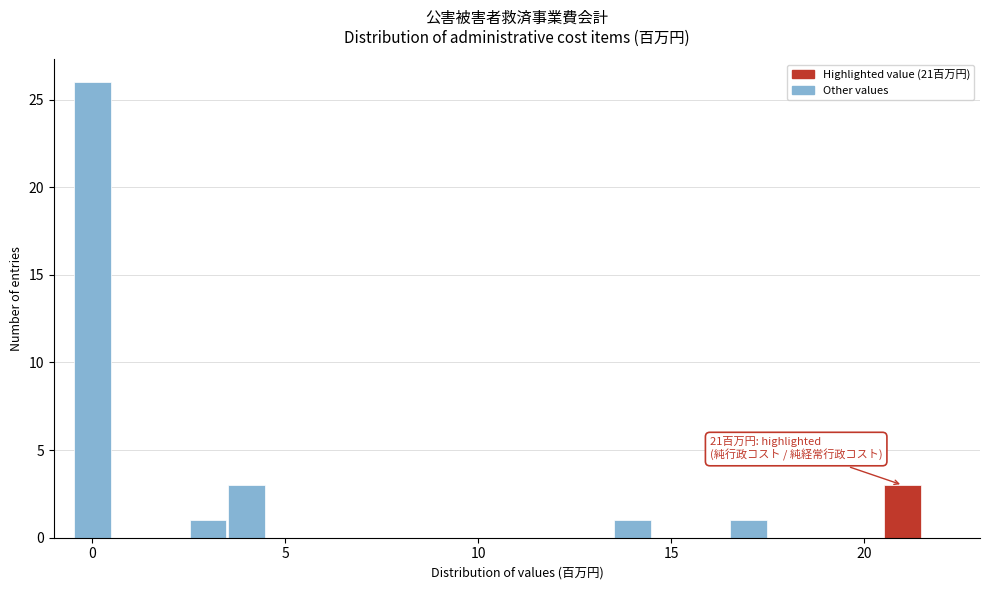

Read against the x-axis, roughly where is the centre of the tallest bar?

0.0